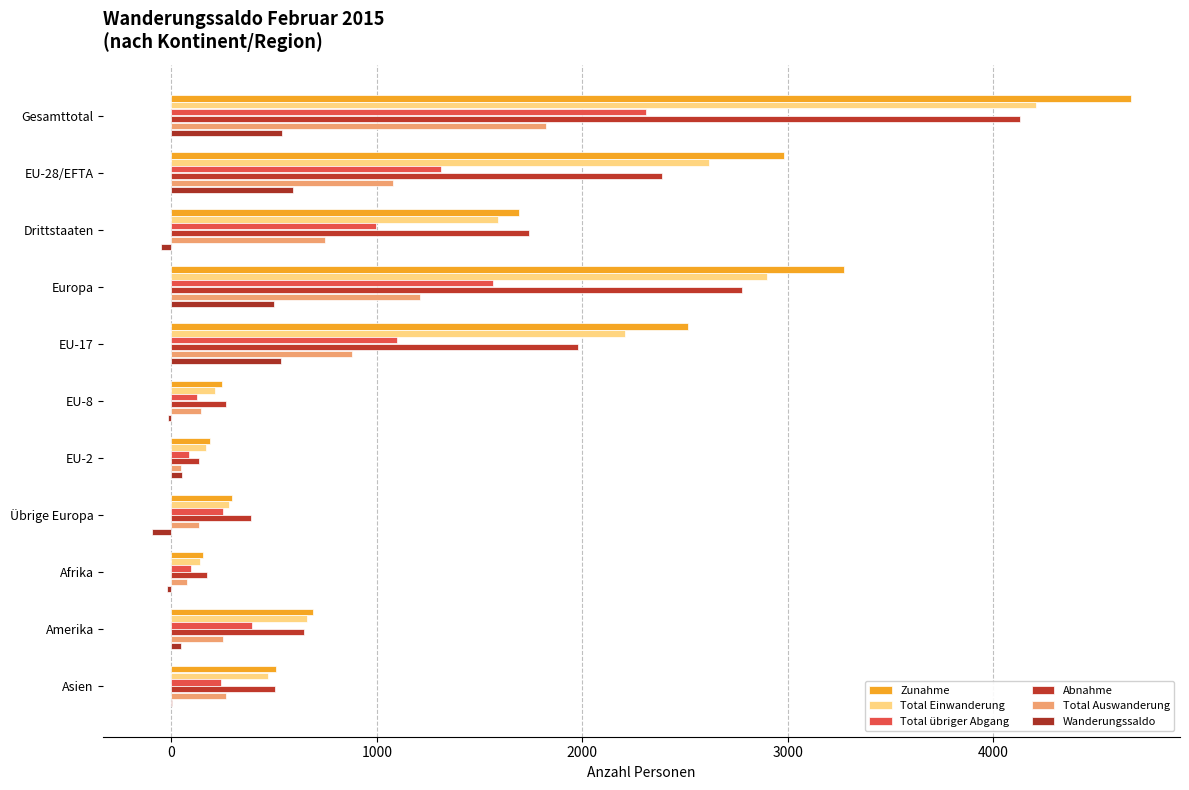

How many distinct data groups are displayed?

6